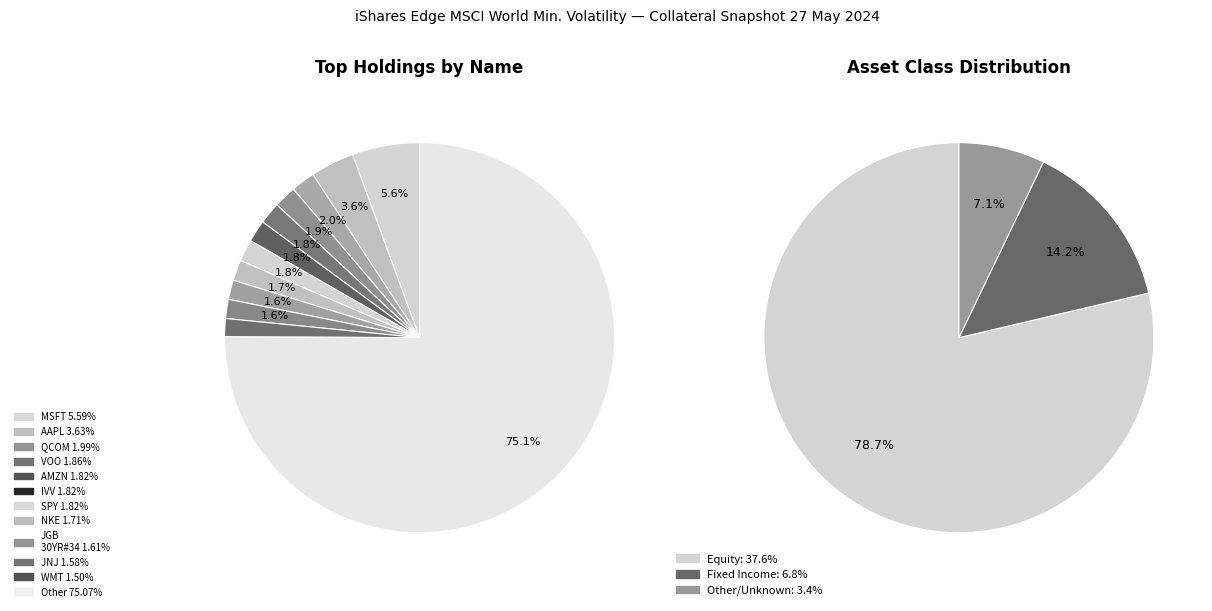

Count the number of slices in the pie.

15